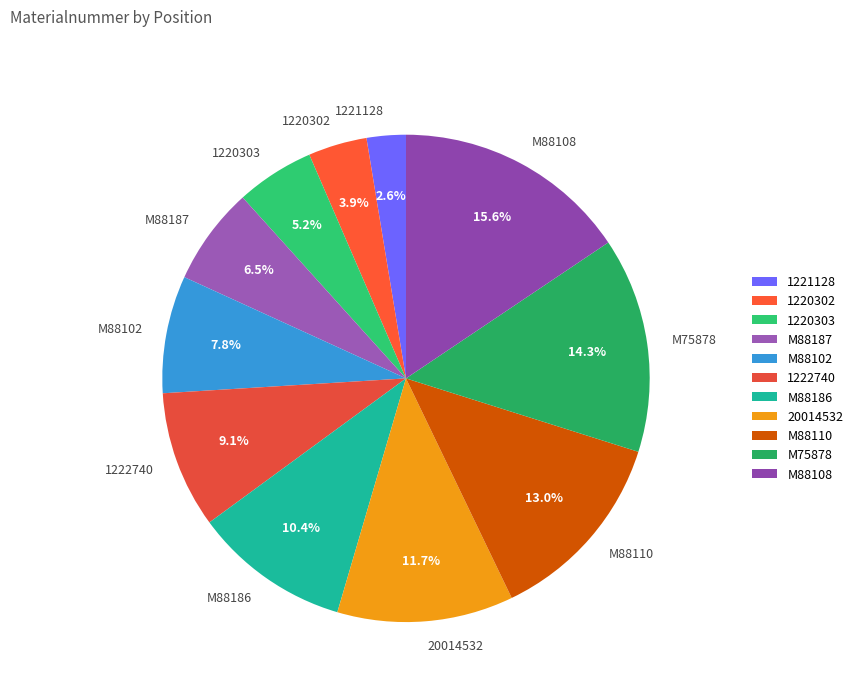

To the nearest percent, what portion does M88102 represent?

8%